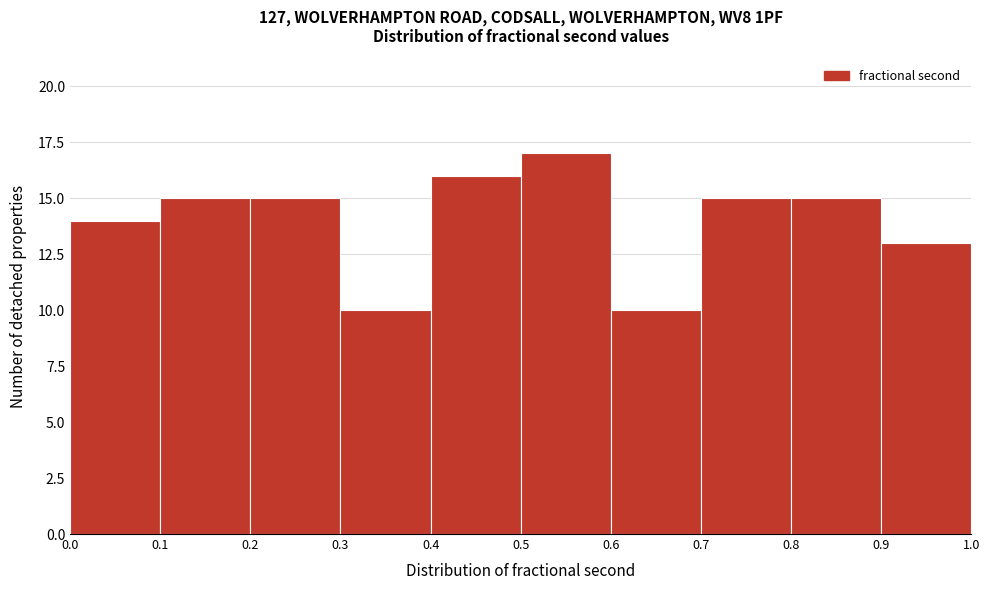

How tall is the bar that spans 0.7 to 0.8 on the x-axis? The values are not printed on the chart, so give them approximately, as read against the axis.

15